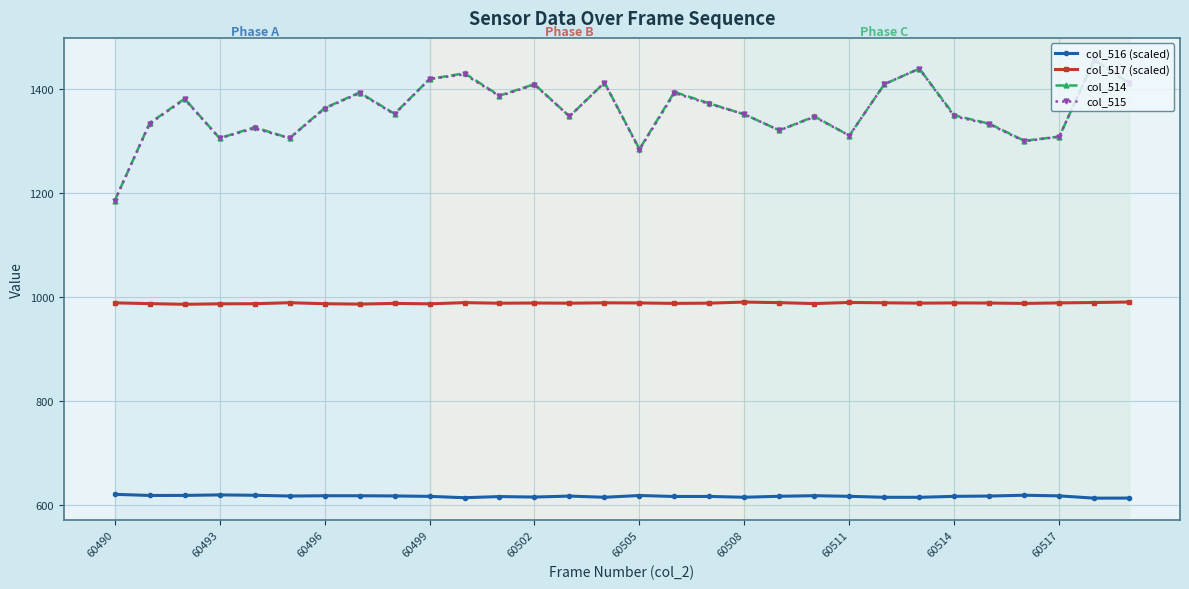

How many interior local peaks does the col_514 series have?

10